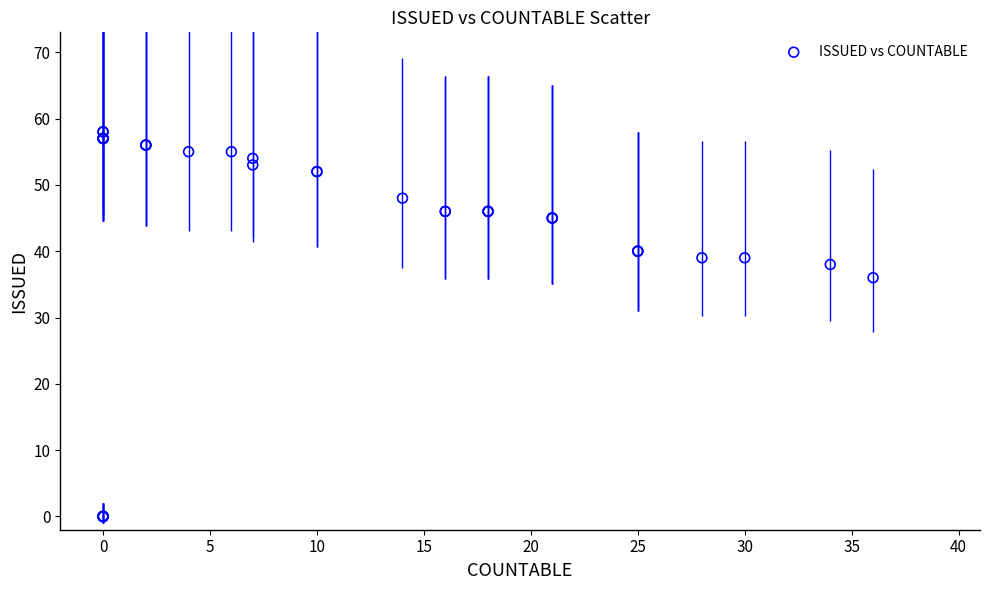

What Y value in the scatter plot is closest to 29?

36